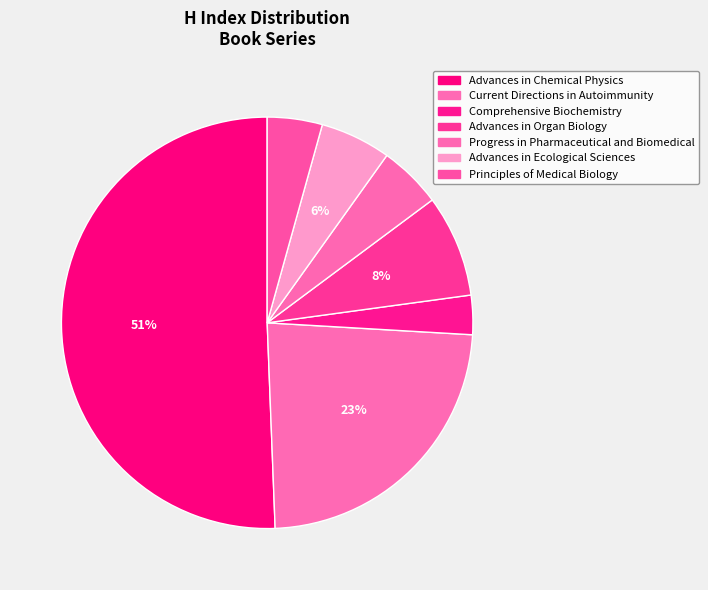

How many slices are in this pie chart?

7